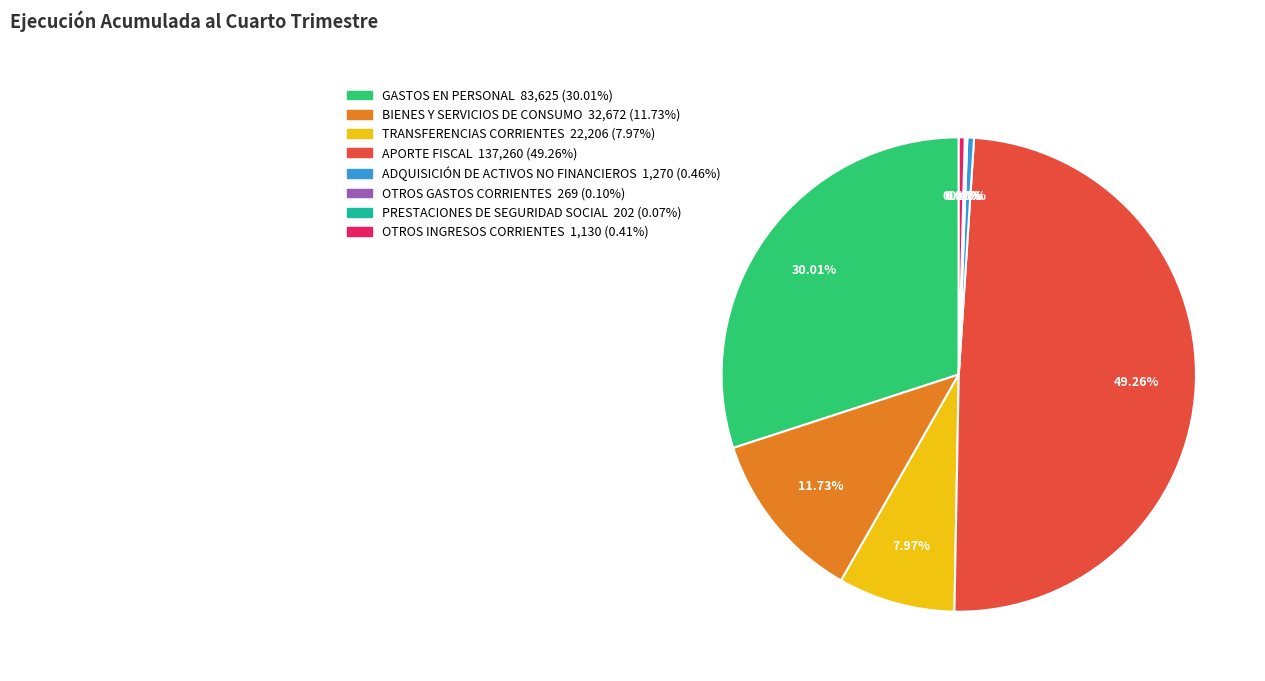

Is BIENES Y SERVICIOS DE CONSUMO the majority of the pie?

No